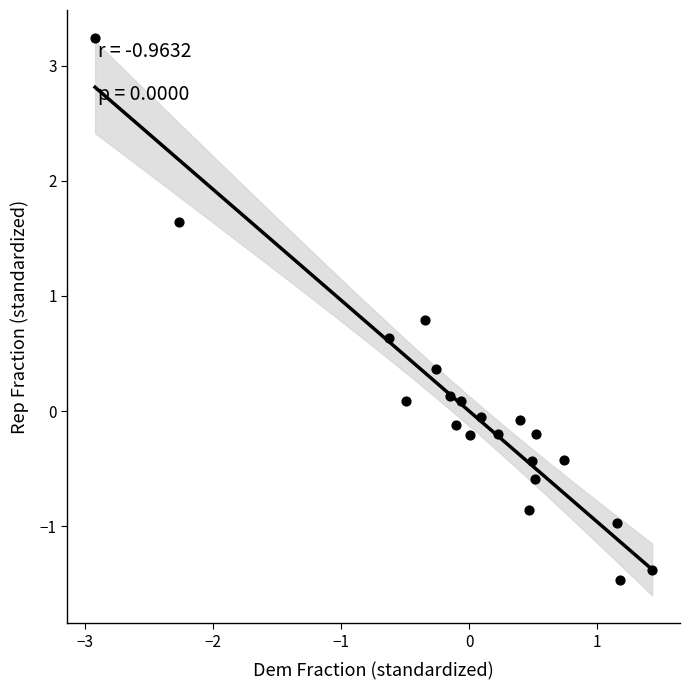

What is the range of Y values (max minus min)?

4.7